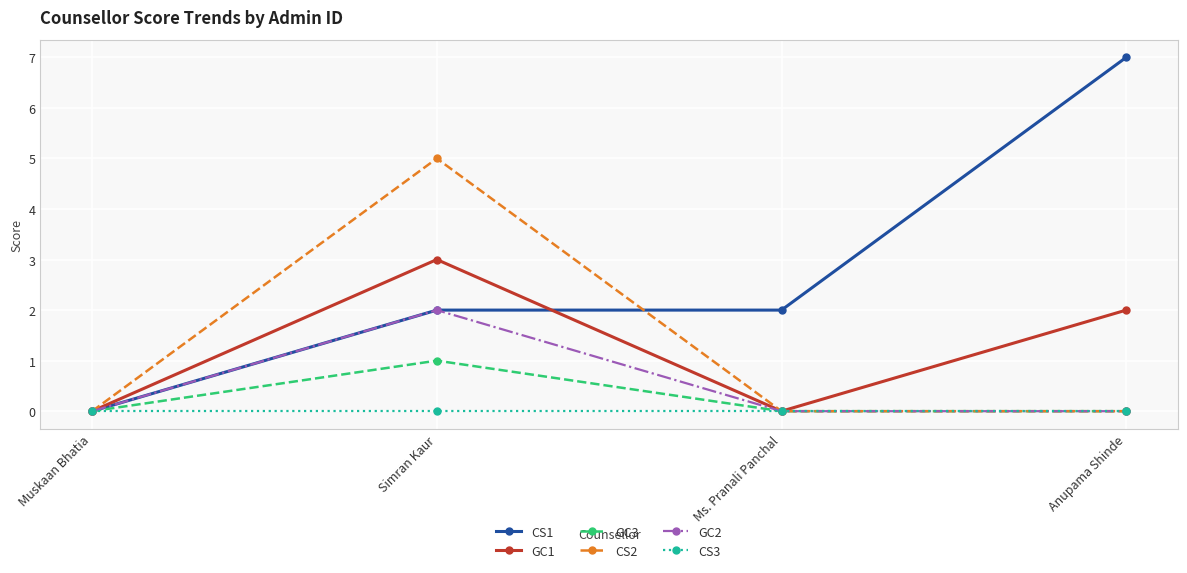

What is the label of the 2nd point from the left?

Simran Kaur